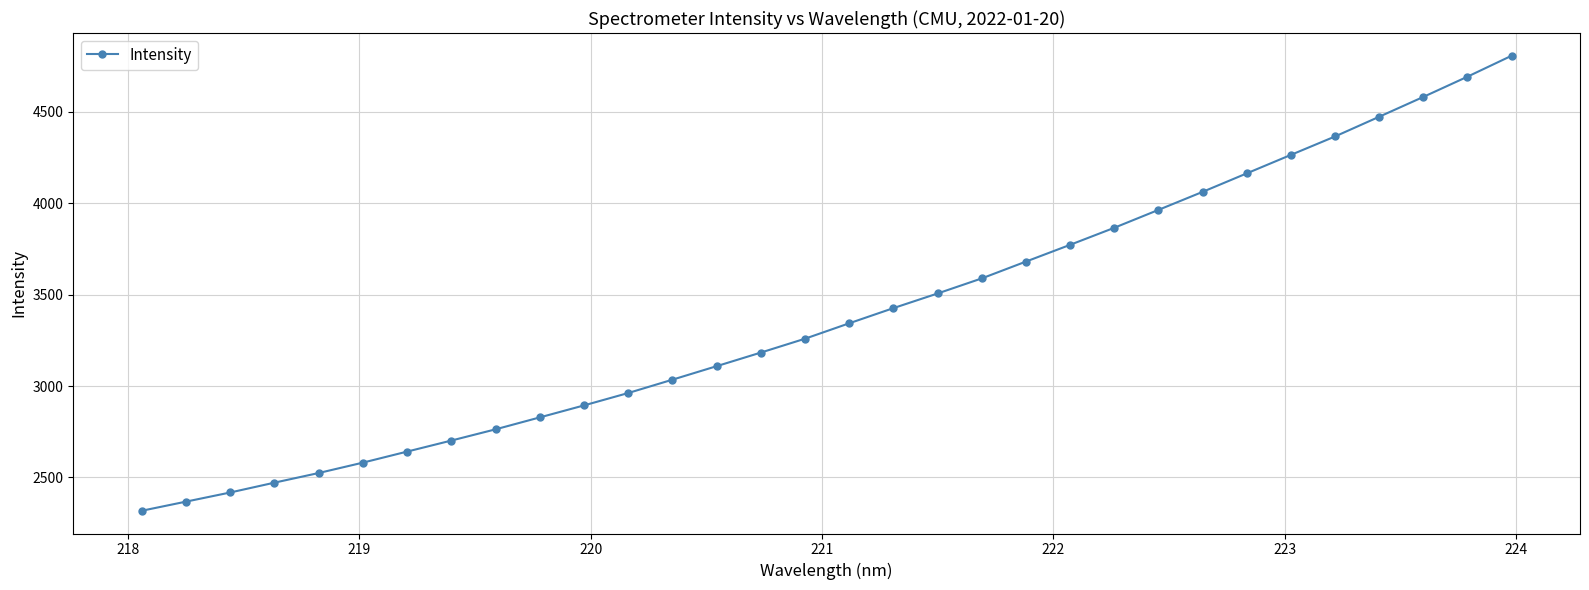

True or false: there are more than 1 points higher than both neighbors.

False